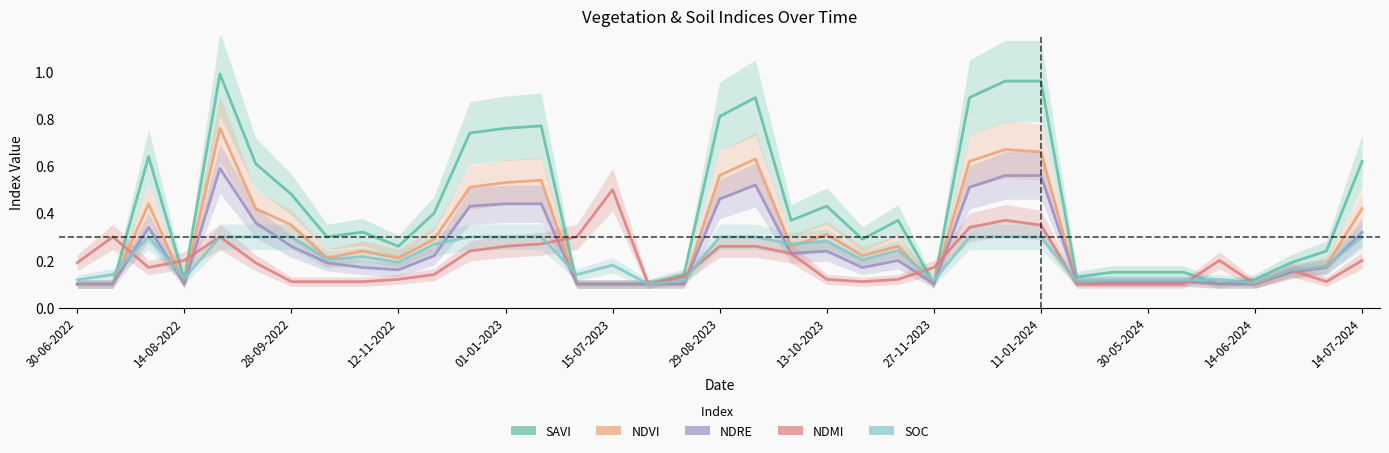

Which series has the largest range (max minus min)?

SAVI